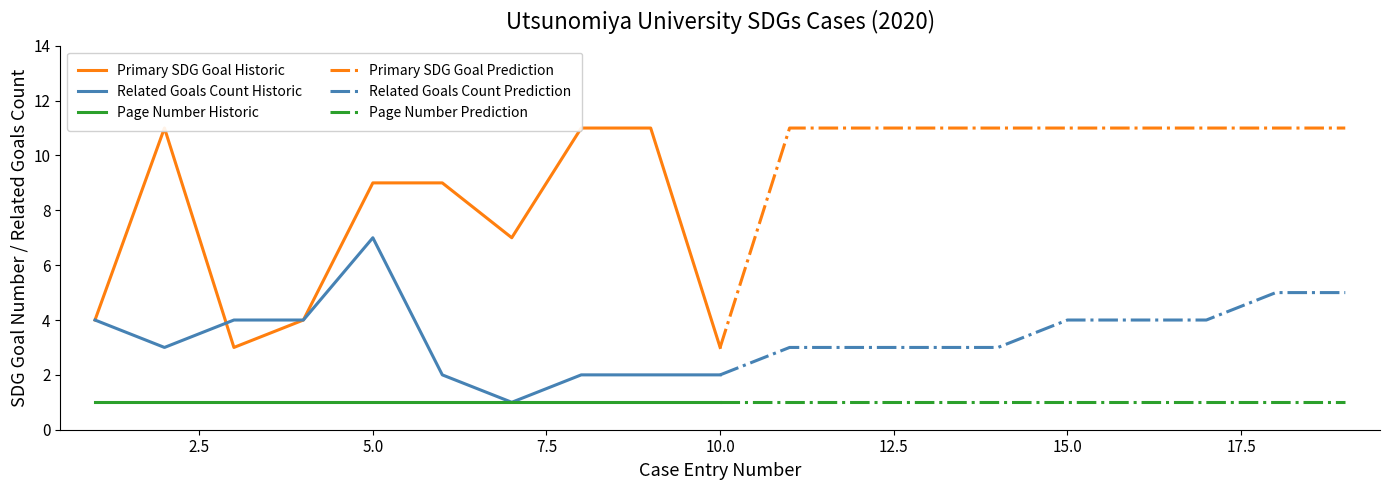

True or false: Page Number Prediction and Related Goals Count Prediction cross at least once.

False